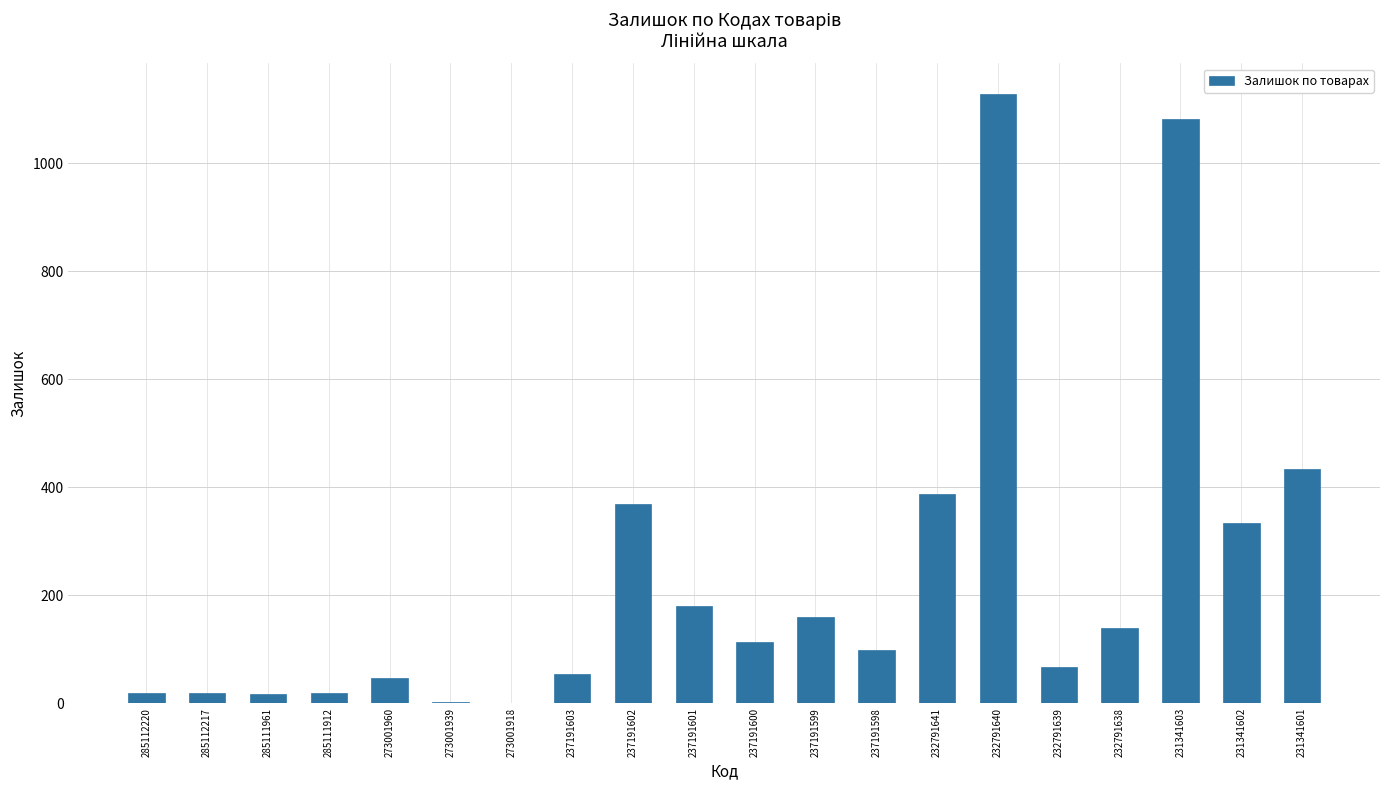

Where is the data nearest to the value 564?

231341601